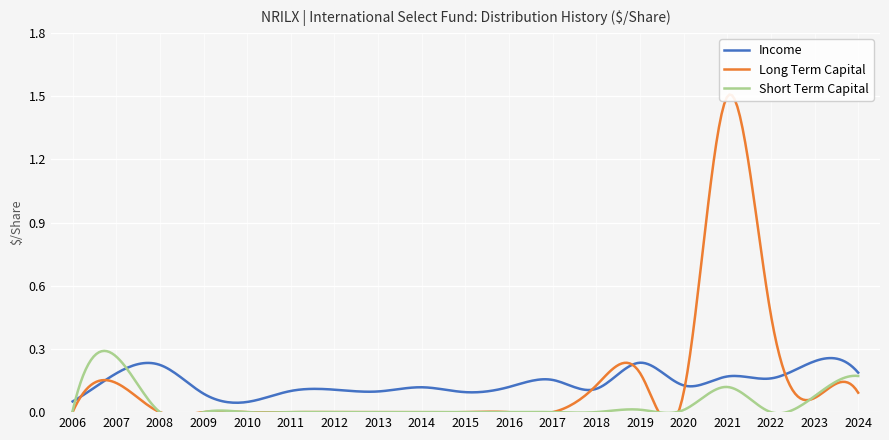

How many intersections are there between Short Term Capital and Income?

2